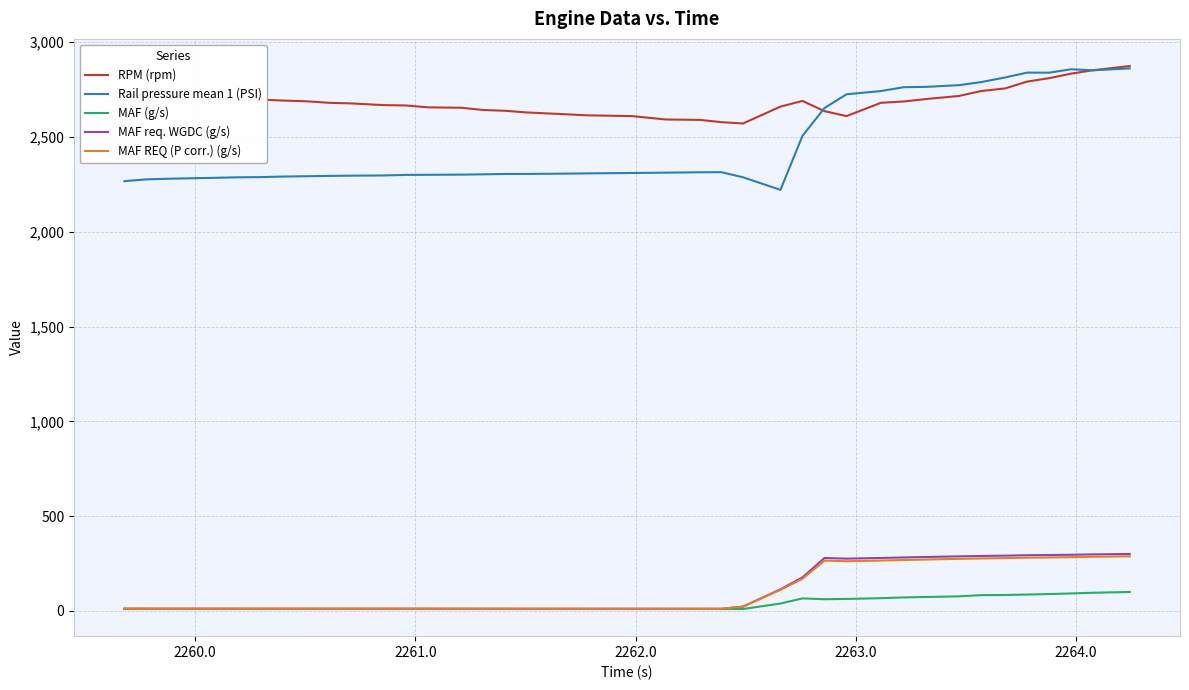

What is the minimum value for RPM (rpm)?

2571.0